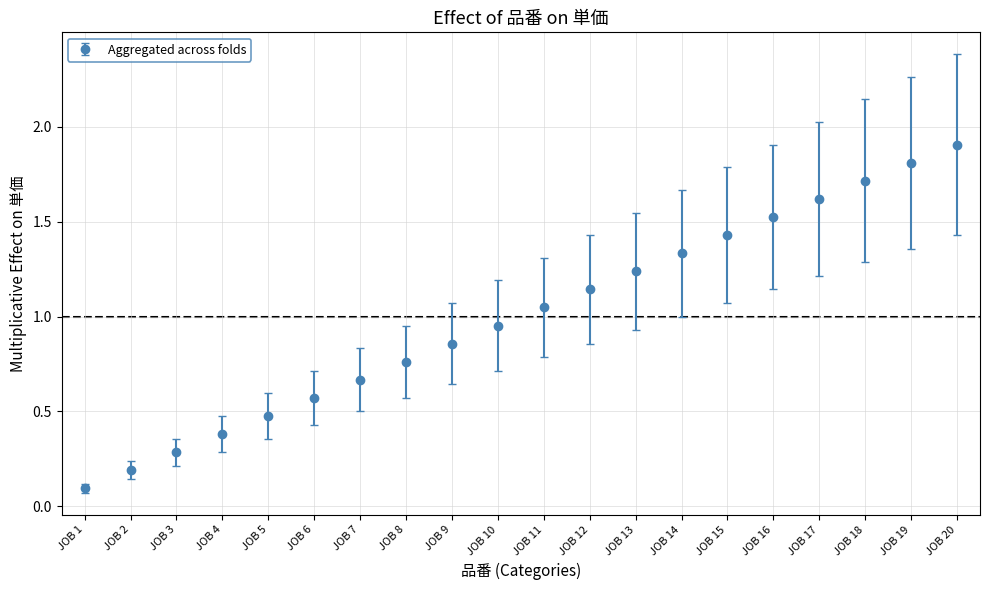

Which has a higher value, JOB 16 or JOB 8?

JOB 16